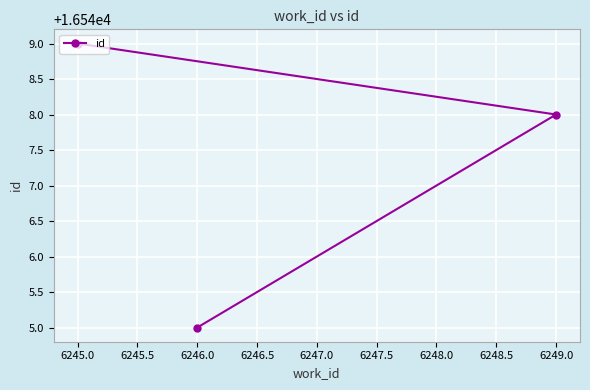

List the labels in order of value, smallest first.

6246.0, 6249.0, 6245.0